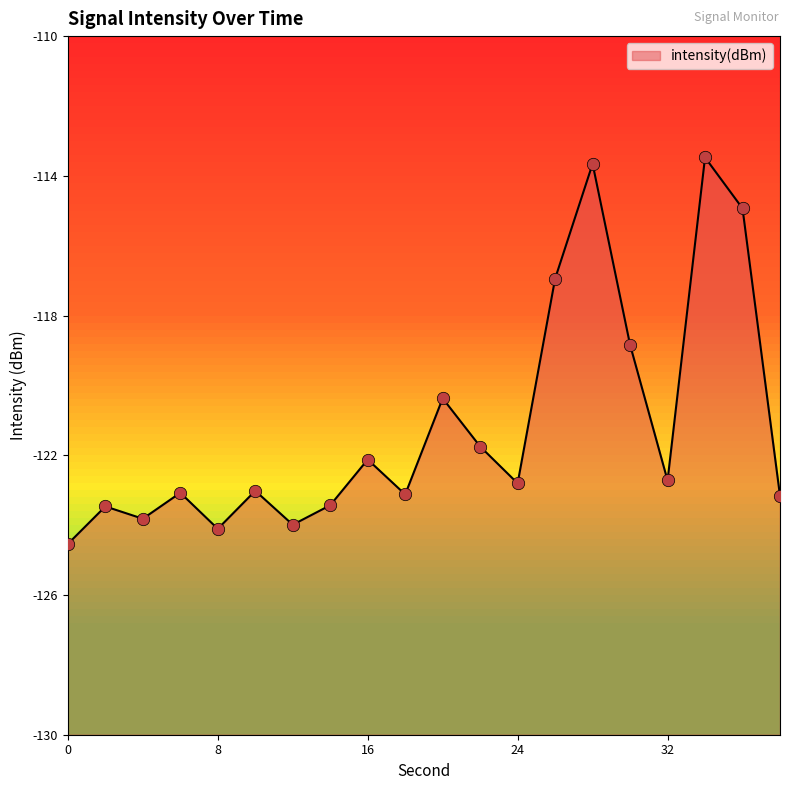

Which has a higher value, 6 or 28?

28